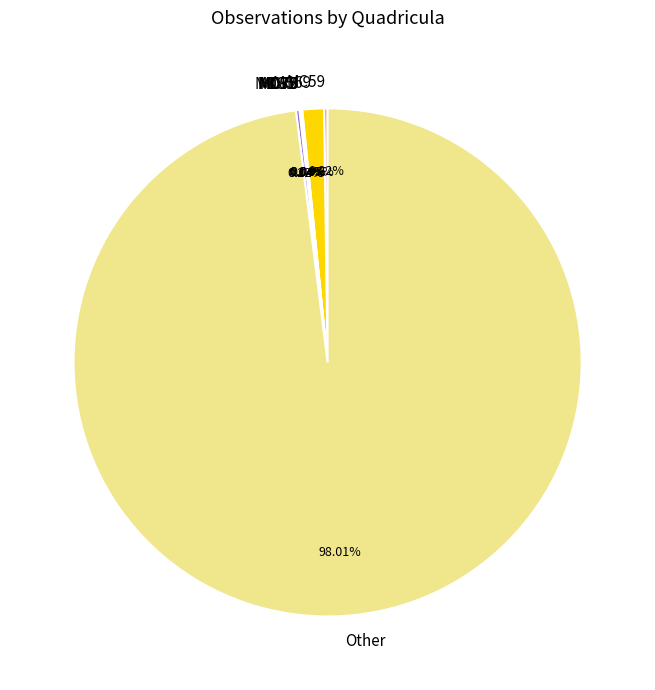

Does any single category account for the majority?

Yes